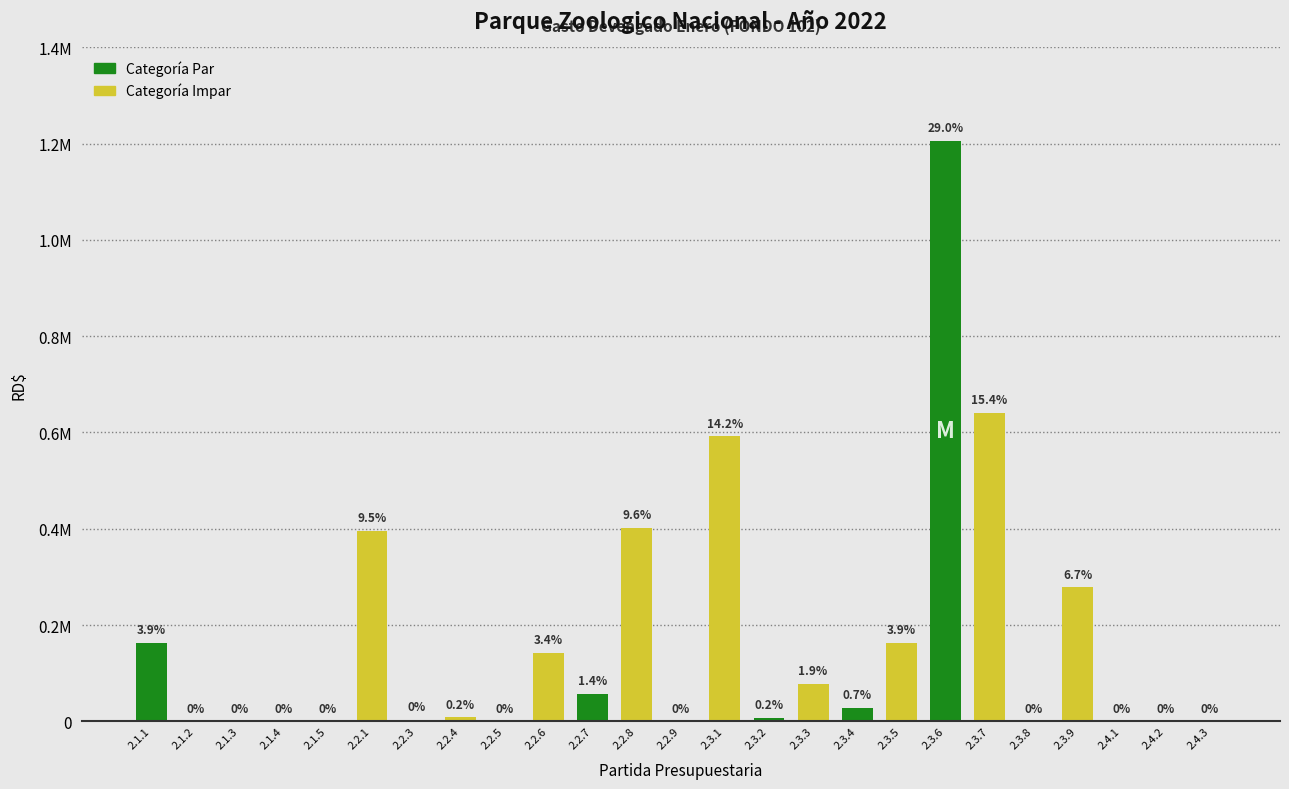

Are the bars horizontal?

No